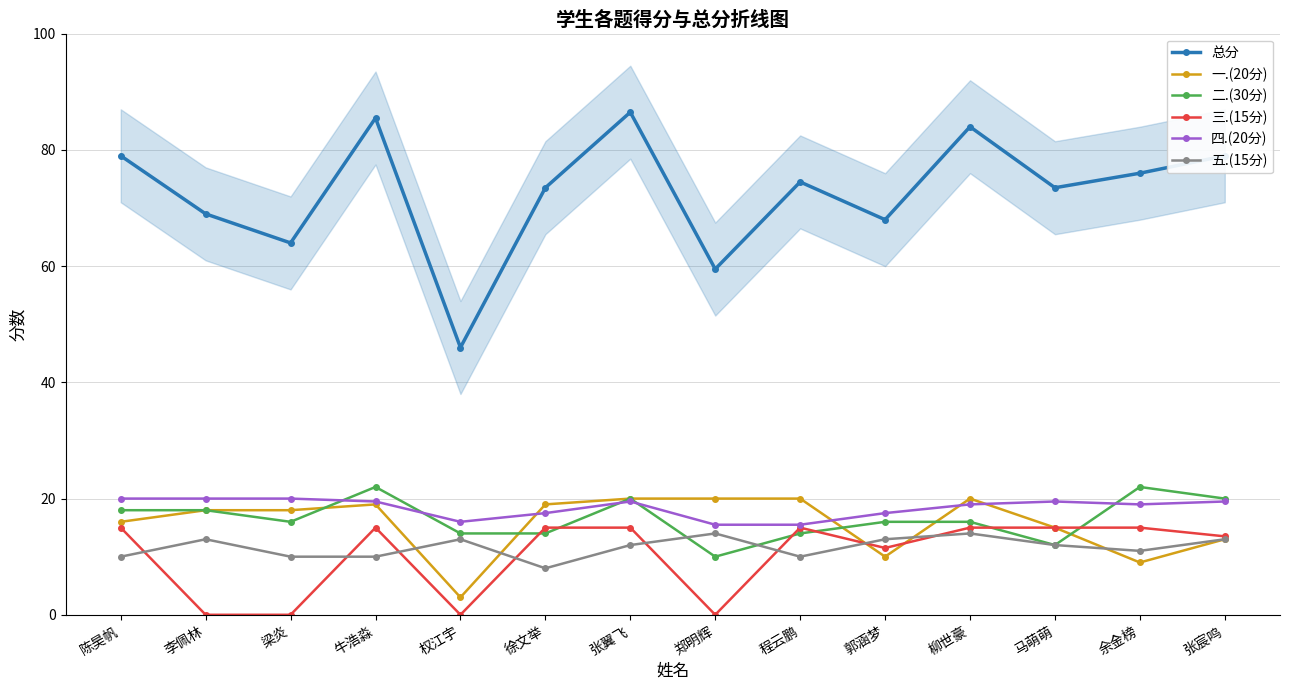

Which series has the widest spread of values?

总分